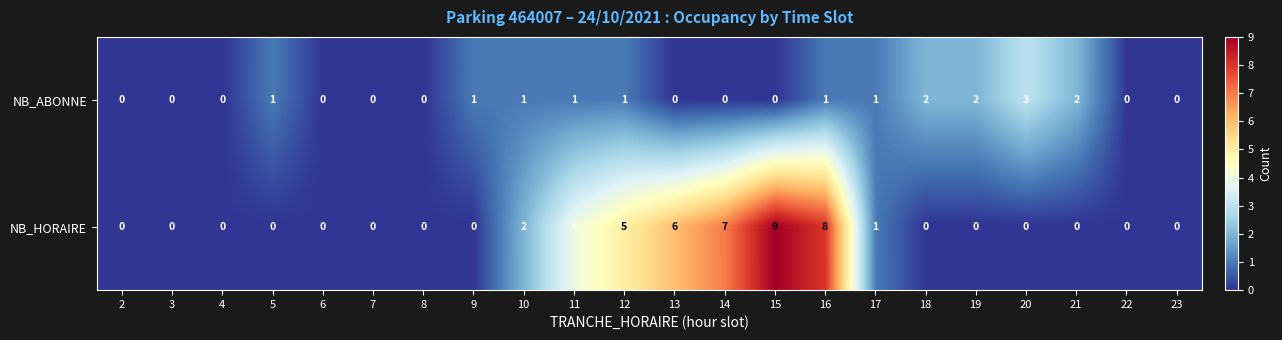

Which series changed the most between 13 and 15?

NB_HORAIRE